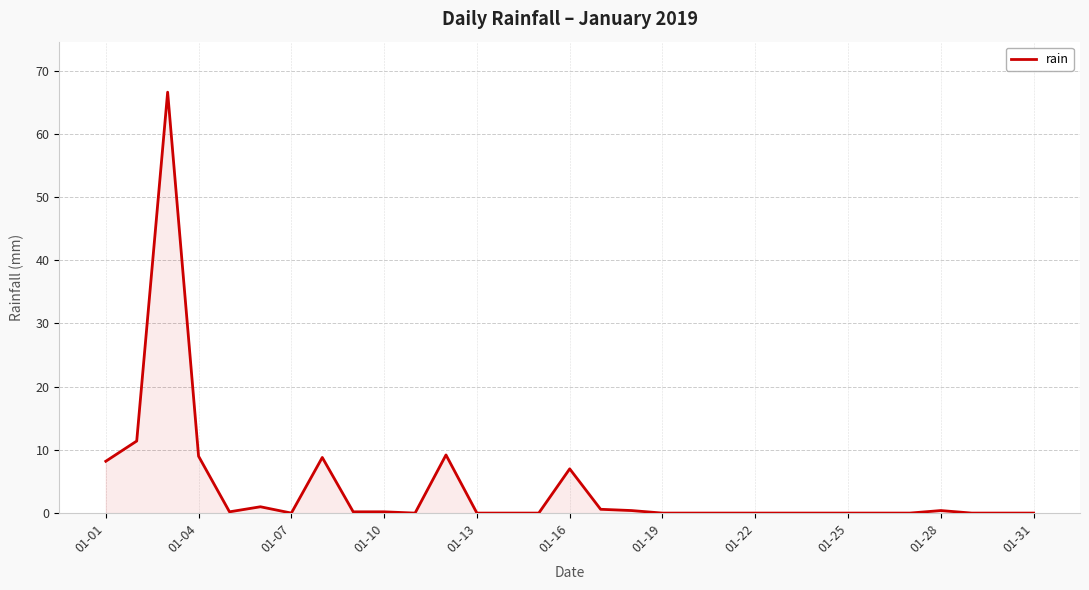

What is the maximum value shown in the chart?

66.6